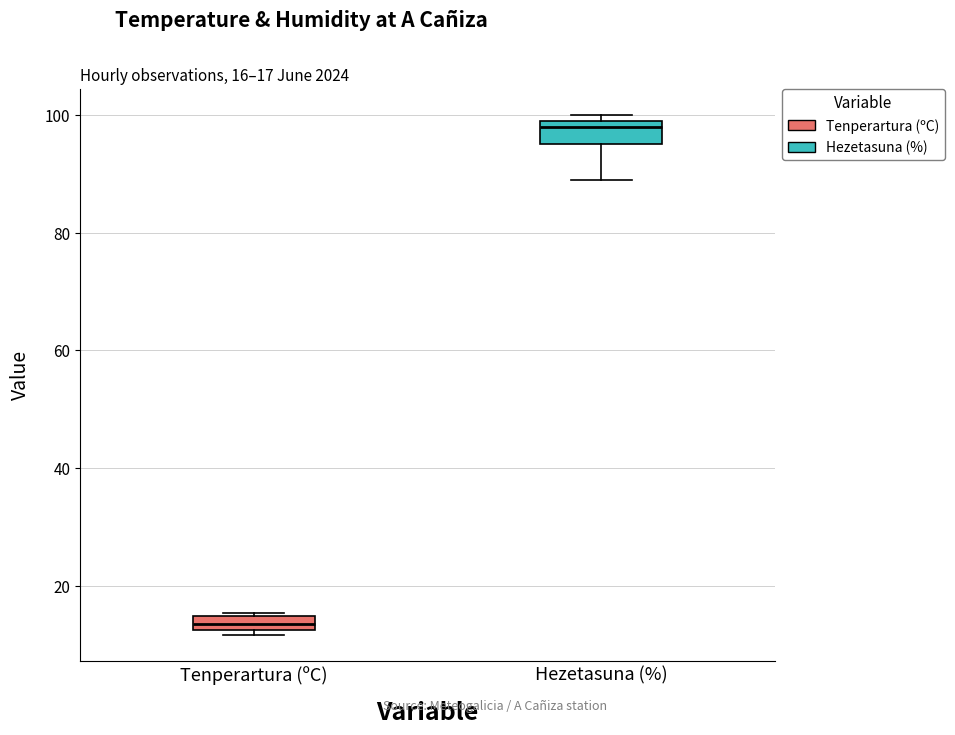

Which box's median line is the highest?

Hezetasuna (%)